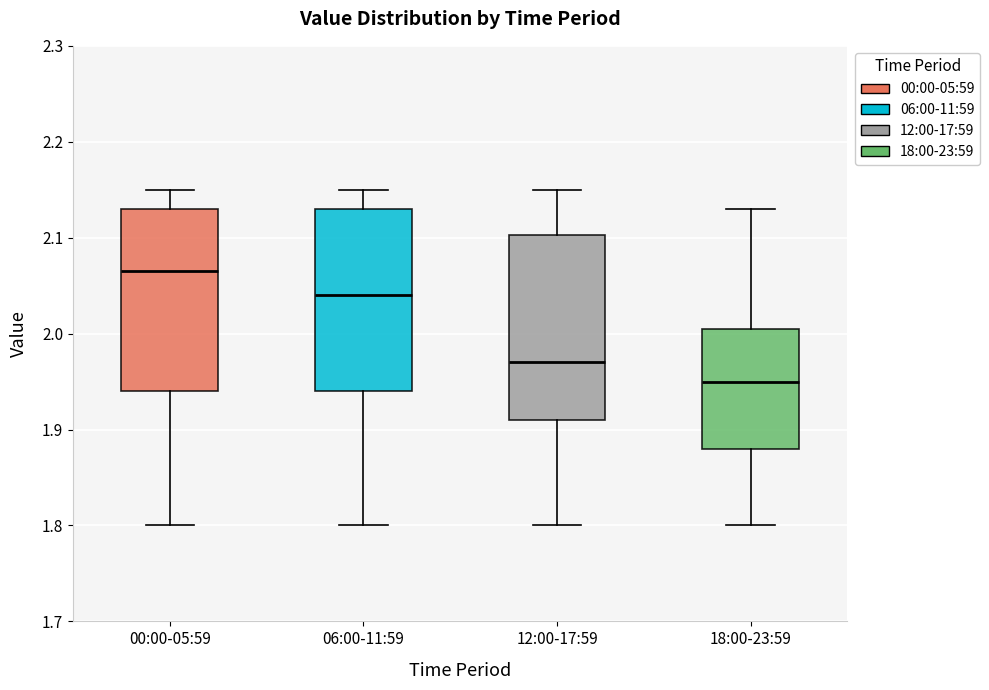

Reading left to right, transcribe this box plot: for each box, give where its median line is, the range the box spans, and where its two whiskers end, as read against the y-axis. The values are not printed on the chart, so give them approximately, as read against the axis.

00:00-05:59: median 2.07, box 1.94 to 2.13, whiskers 1.80 to 2.15
06:00-11:59: median 2.04, box 1.94 to 2.13, whiskers 1.80 to 2.15
12:00-17:59: median 1.97, box 1.91 to 2.10, whiskers 1.80 to 2.15
18:00-23:59: median 1.95, box 1.88 to 2.01, whiskers 1.80 to 2.13